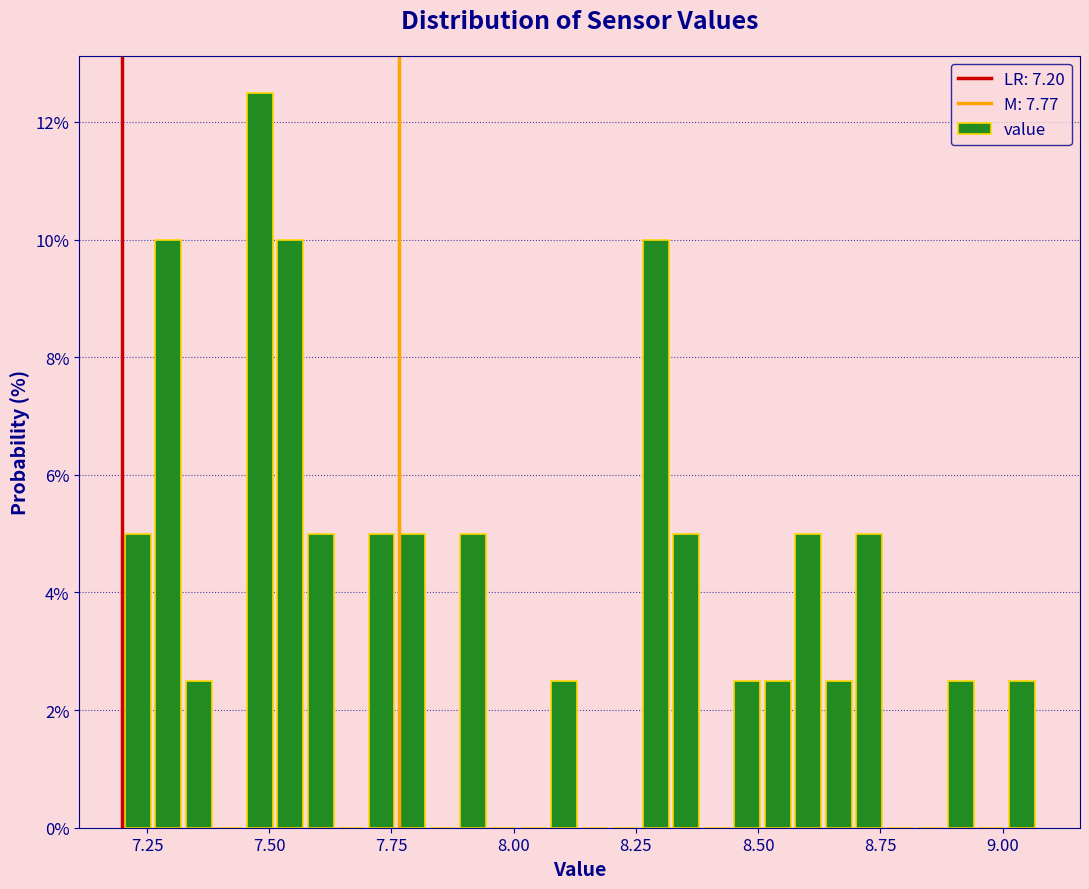

Around what value on the x-axis is the tallest bar? Give the approximate position of its centre, as read against the axis.

7.50